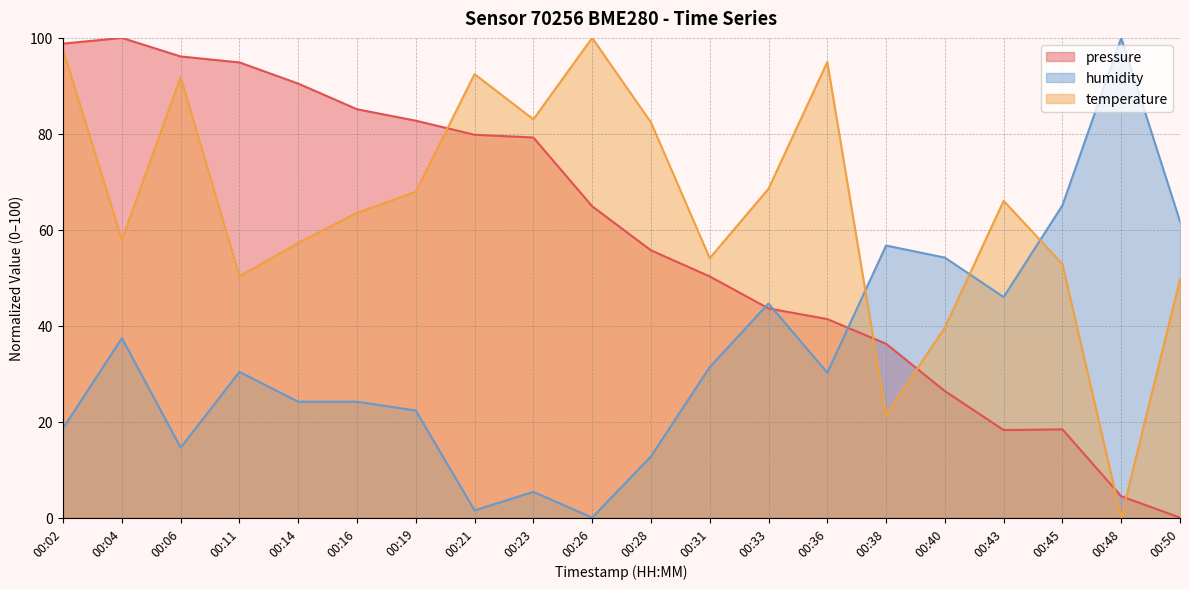

Does the chart have visible grid lines?

Yes